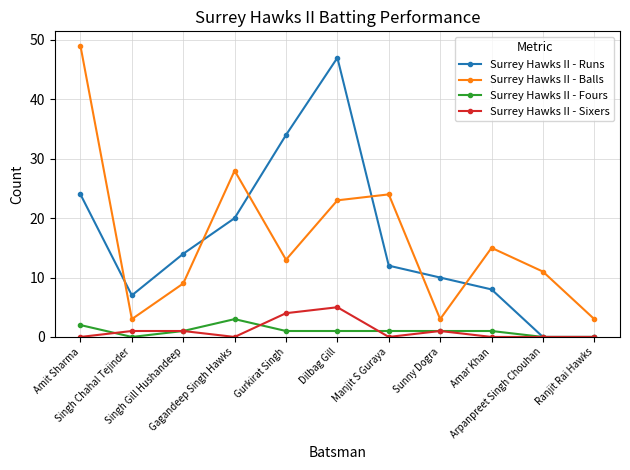

What is the lowest value of the Surrey Hawks II - Balls series?

3